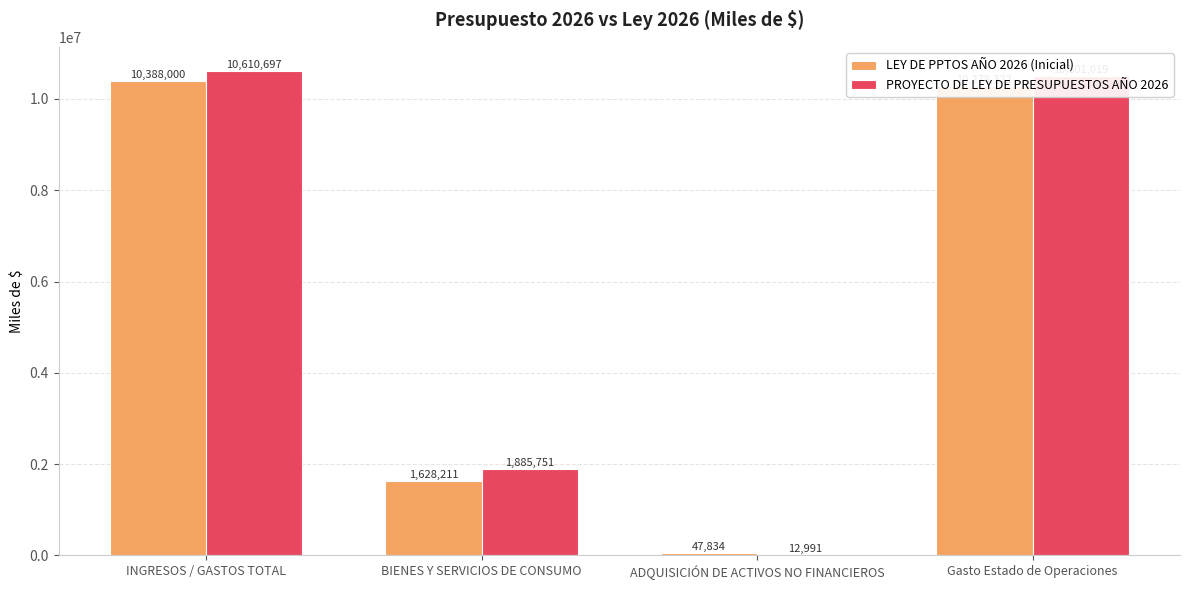

What are all the series names shown in the legend?

LEY DE PPTOS AÑO 2026 (Inicial), PROYECTO DE LEY DE PRESUPUESTOS AÑO 2026